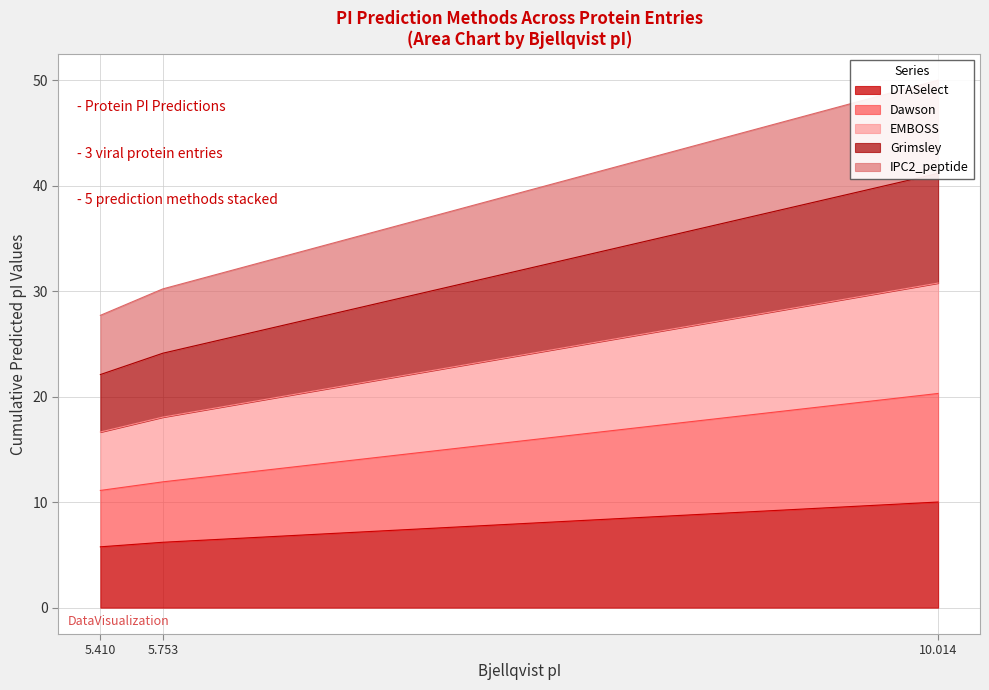

Which series has the largest total across all categories?

EMBOSS